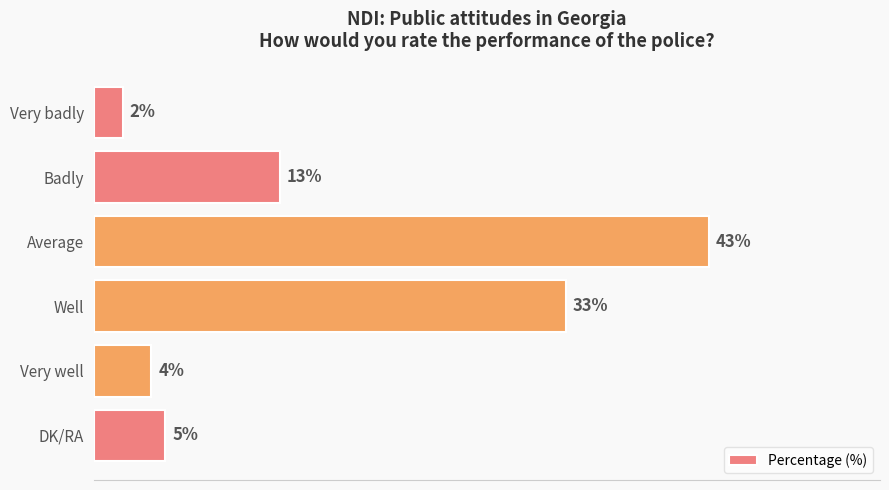

At which label is the value closest to 22?

Badly